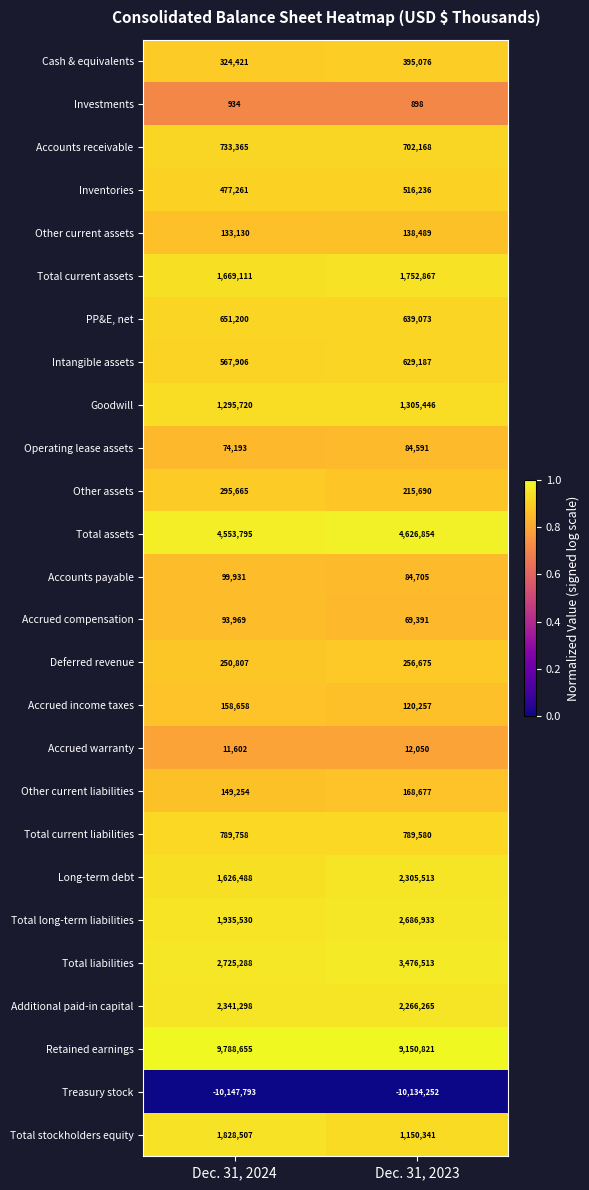

At which category is the sum across all series the highest?

Dec. 31, 2023